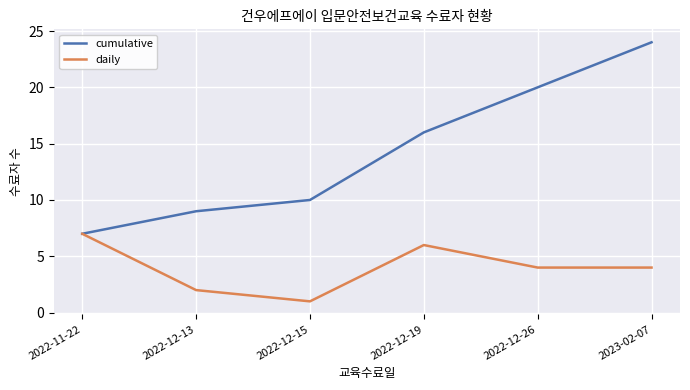

What position from the left is 2022-12-15?

3